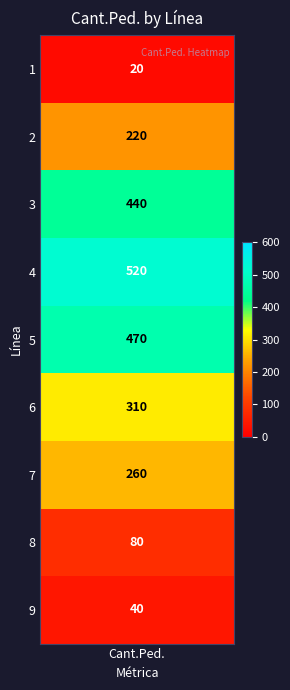

At which label is the value closest to 270?

7